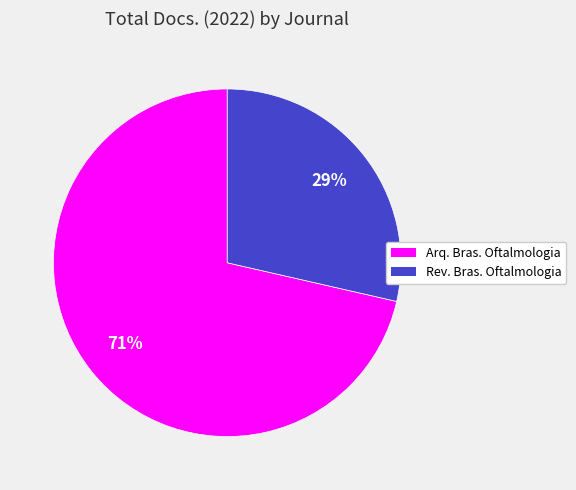

Does any single category account for the majority?

Yes